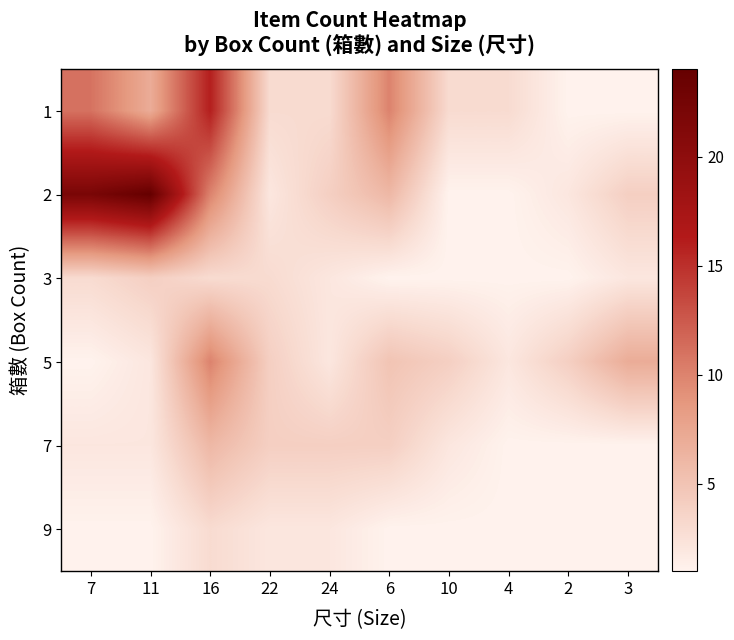

At how many categories does at least one series exceed 8?

4